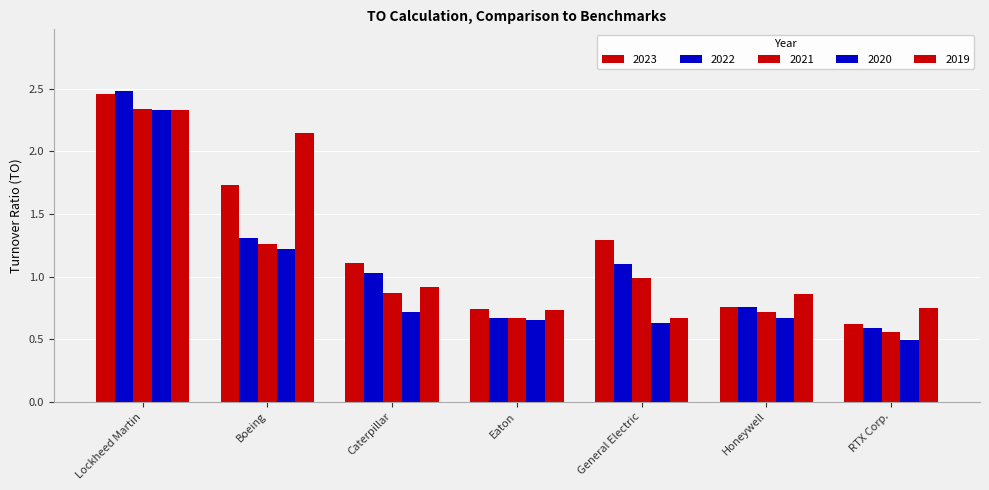

At which category does the chart reach its minimum across all series?

RTX Corp.